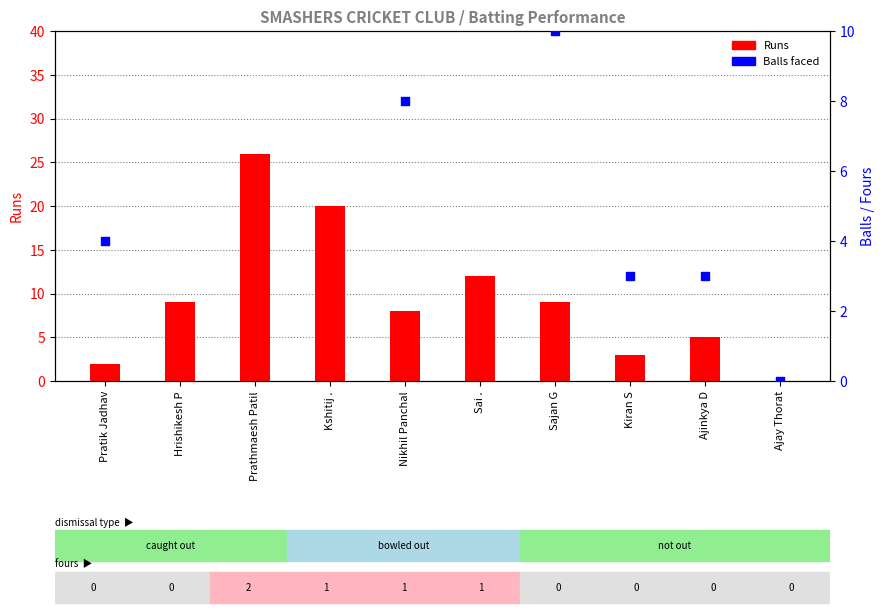

At how many categories does at least one series exceed 31?

1